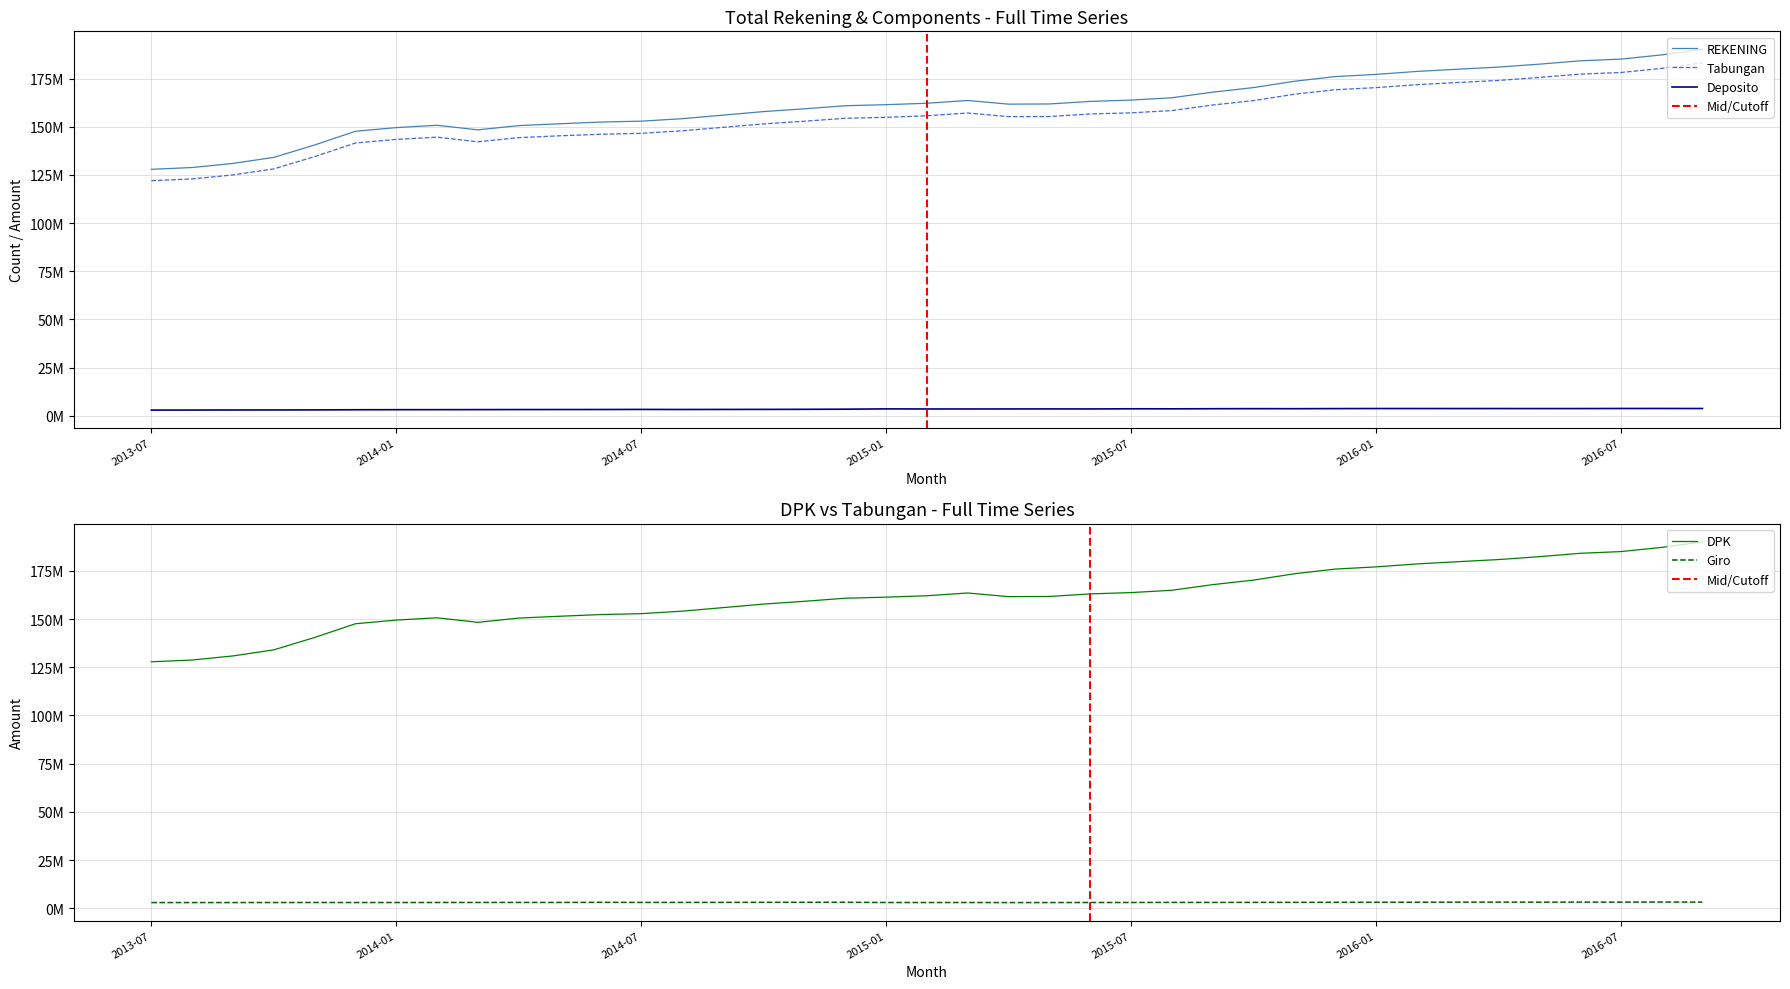

How many values in the Deposito series are below 3541974?

19